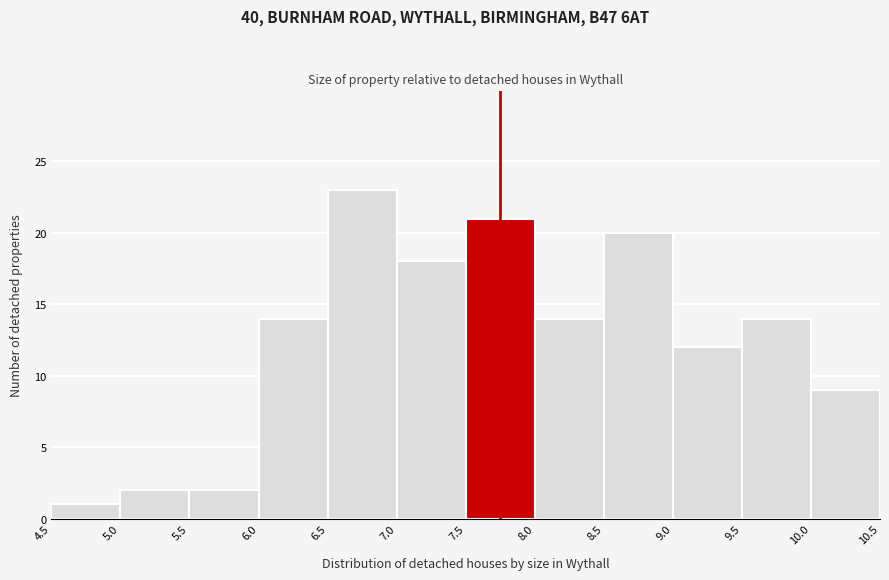

Reading left to right, transcribe this chart: for each bar, give the range it covers on the x-axis and its height. The values are not printed on the chart, so give them approximately, as read against the axis.

4.5 to 5.0: 1
5.0 to 5.5: 2
5.5 to 6.0: 2
6.0 to 6.5: 14
6.5 to 7.0: 23
7.0 to 7.5: 18
7.5 to 8.0: 21
8.0 to 8.5: 14
8.5 to 9.0: 20
9.0 to 9.5: 12
9.5 to 10.0: 14
10.0 to 10.5: 9